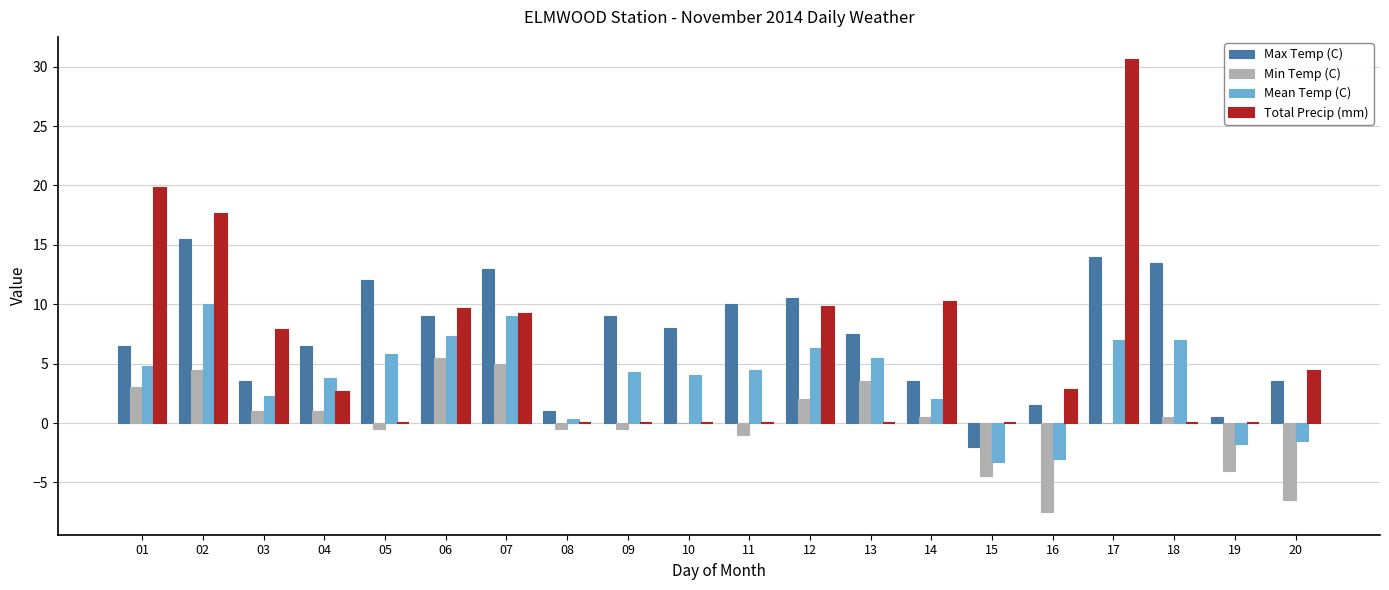

At which label does Mean Temp (C) first exceed 4?

01